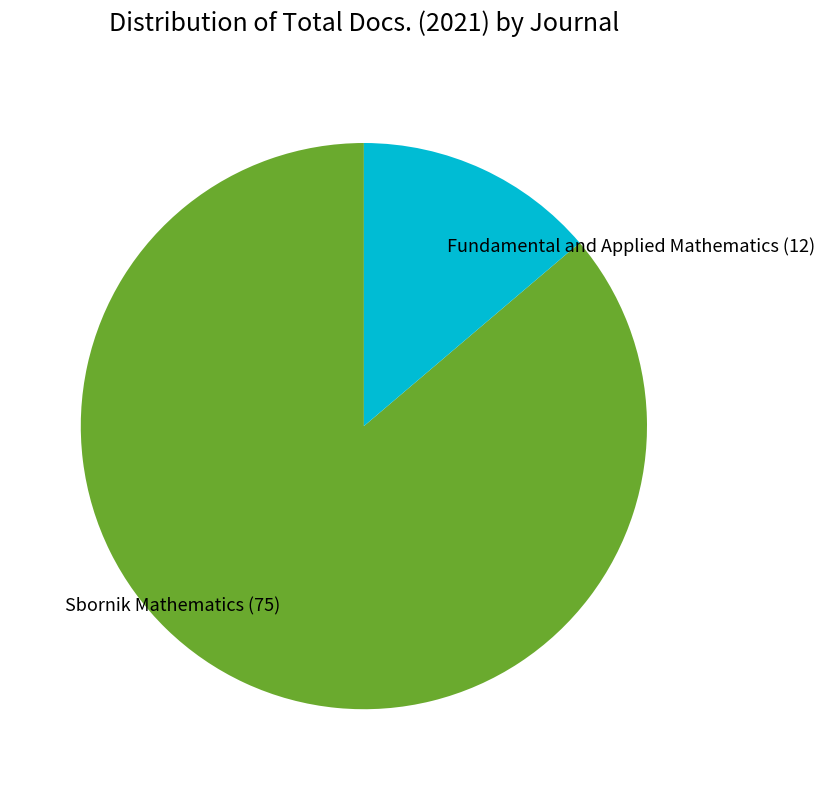

The Fundamental and Applied Mathematics (12) slice represents 14% of the pie. True or false?

True